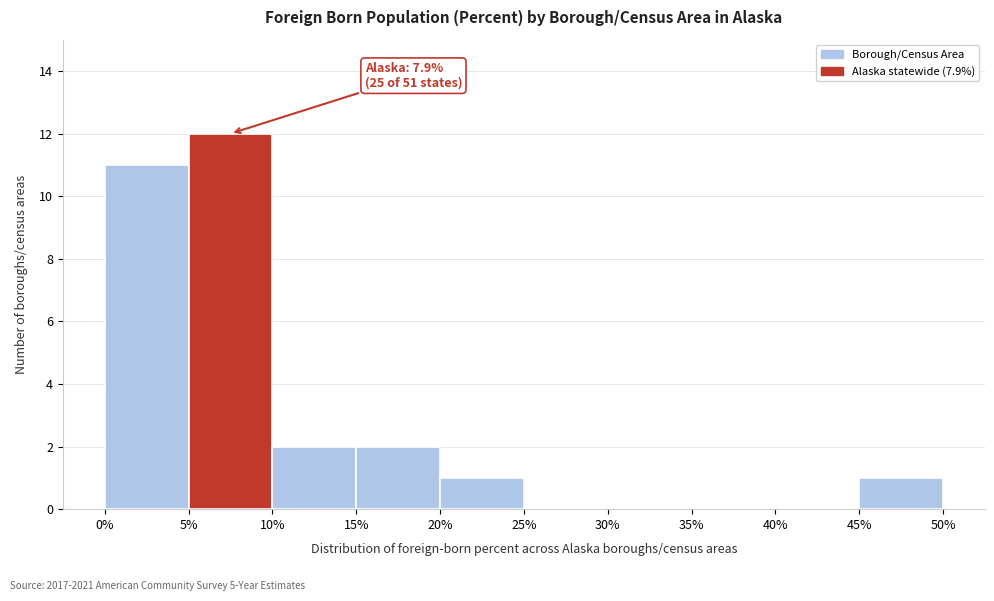

Over which range of the x-axis is the bar tallest?

5% to 10%